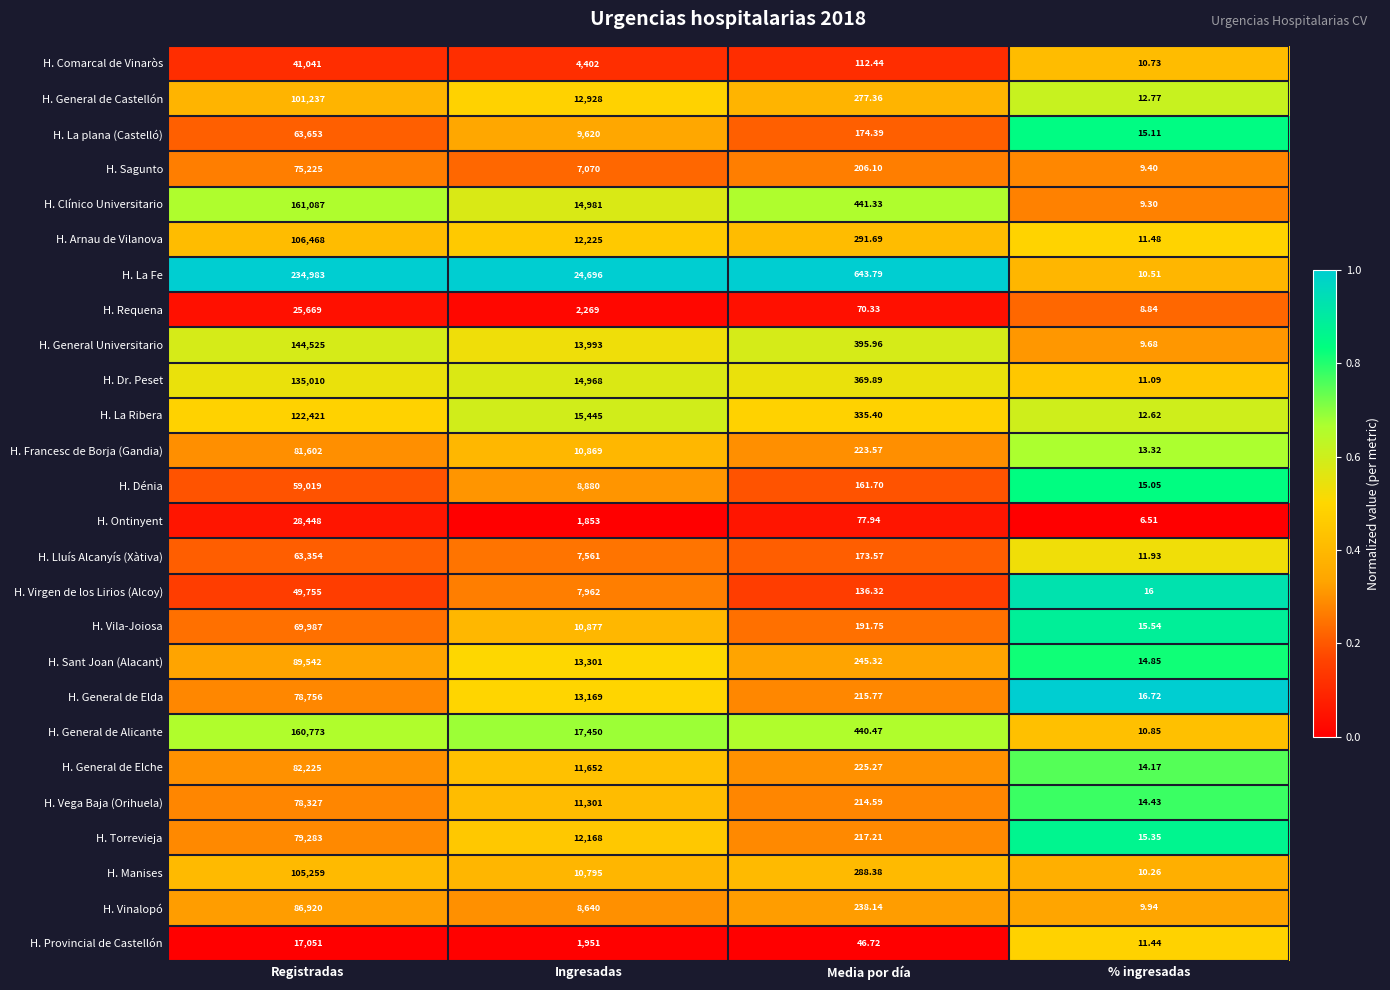

Which series changed the most between Ingresadas and % ingresadas?

H. La Fe